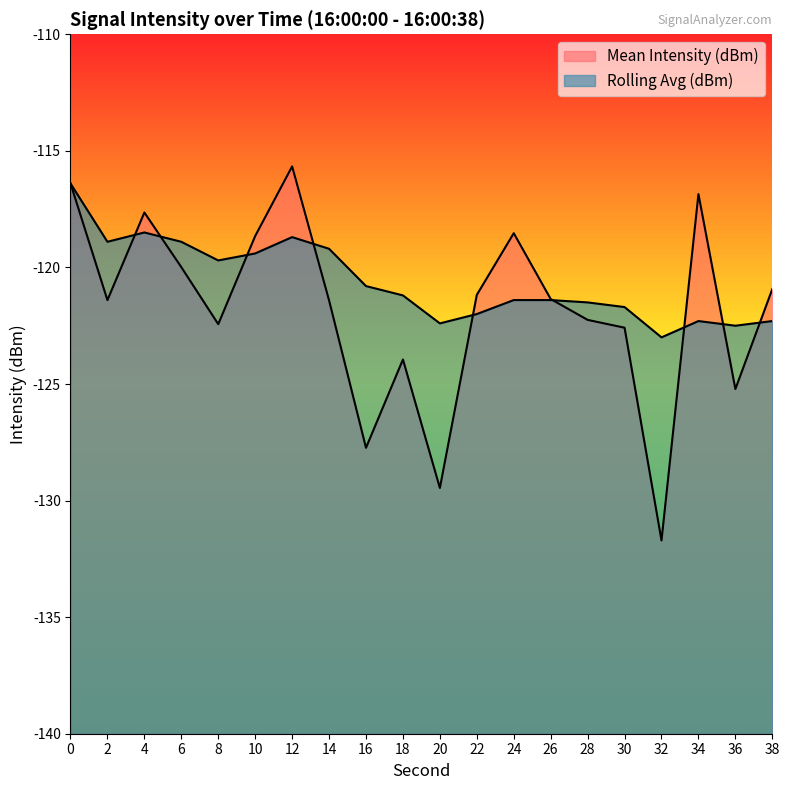

What is the value of the Mean Intensity (dBm) point at the 13th from the left?

-118.5